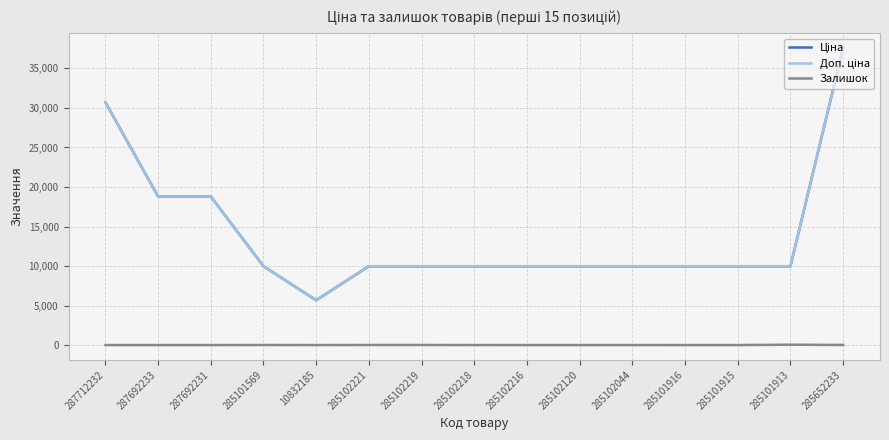

Reading right to left, transcribe all the data shown in this chart.

Ціна: 37593.6	9975.0	9975.0	9975.0	9975.0	9975.0	9975.0	9975.0	9975.0	9975.0	5673.8	9975.0	18796.8	18796.8	30717.1
Доп. ціна: 37593.6	9975.0	9975.0	9975.0	9975.0	9975.0	9975.0	9975.0	9975.0	9975.0	5673.8	9975.0	18796.8	18796.8	30717.1
Залишок: 12.0	46.0	0.0	0.0	1.0	0.0	0.0	3.0	9.0	8.0	2.0	7.0	0.0	0.0	0.0